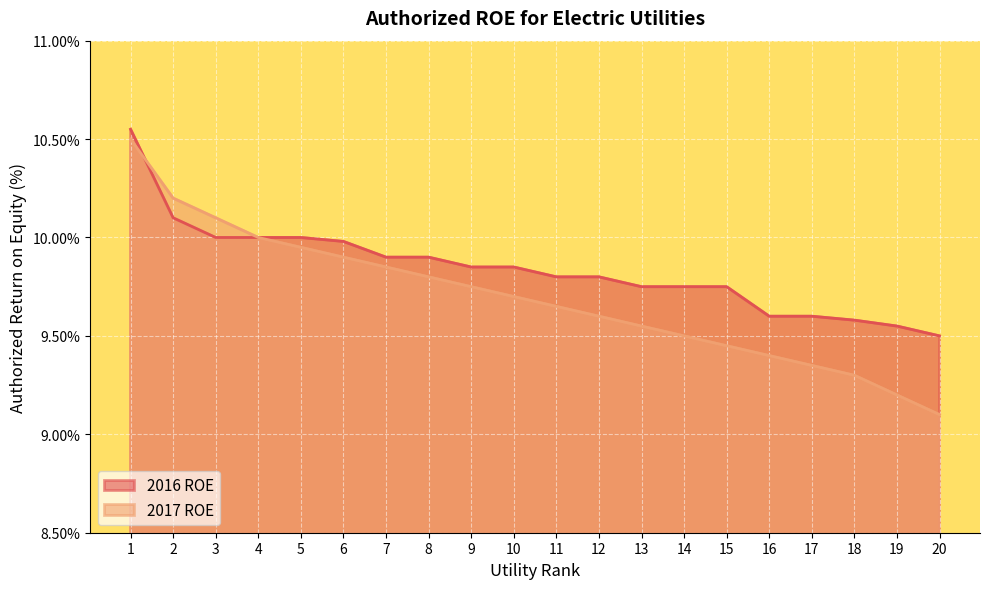

How many lines are shown in the chart?

2